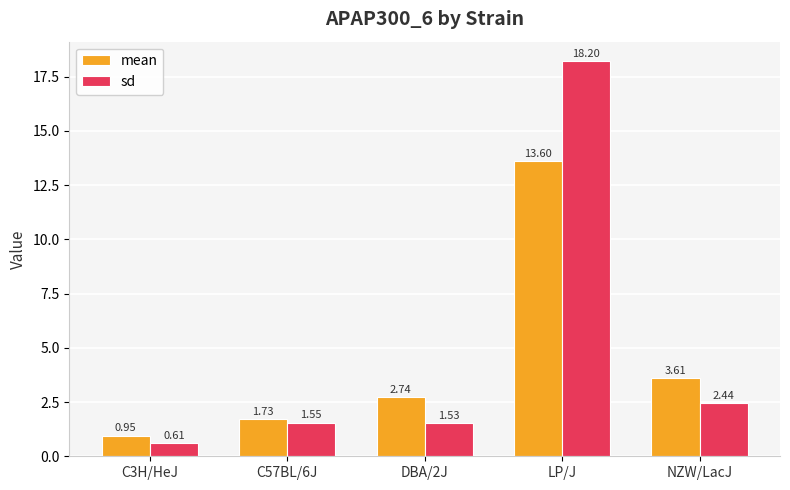

What is the sum of all mean values?

22.6